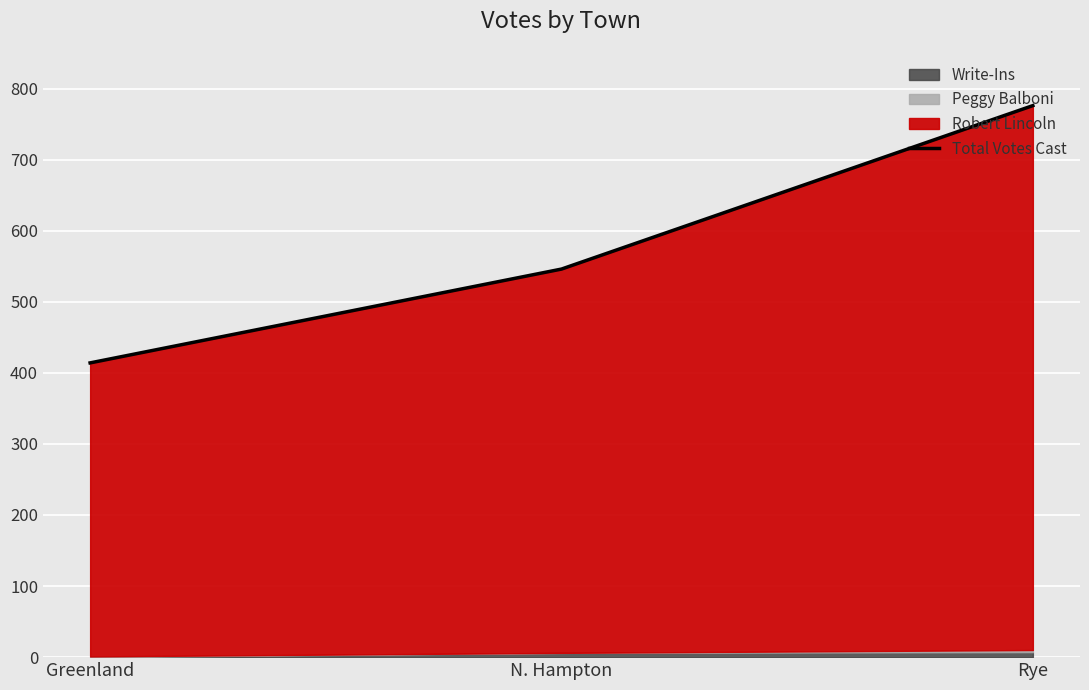

Where is the data nearest to the value 595?

N. Hampton